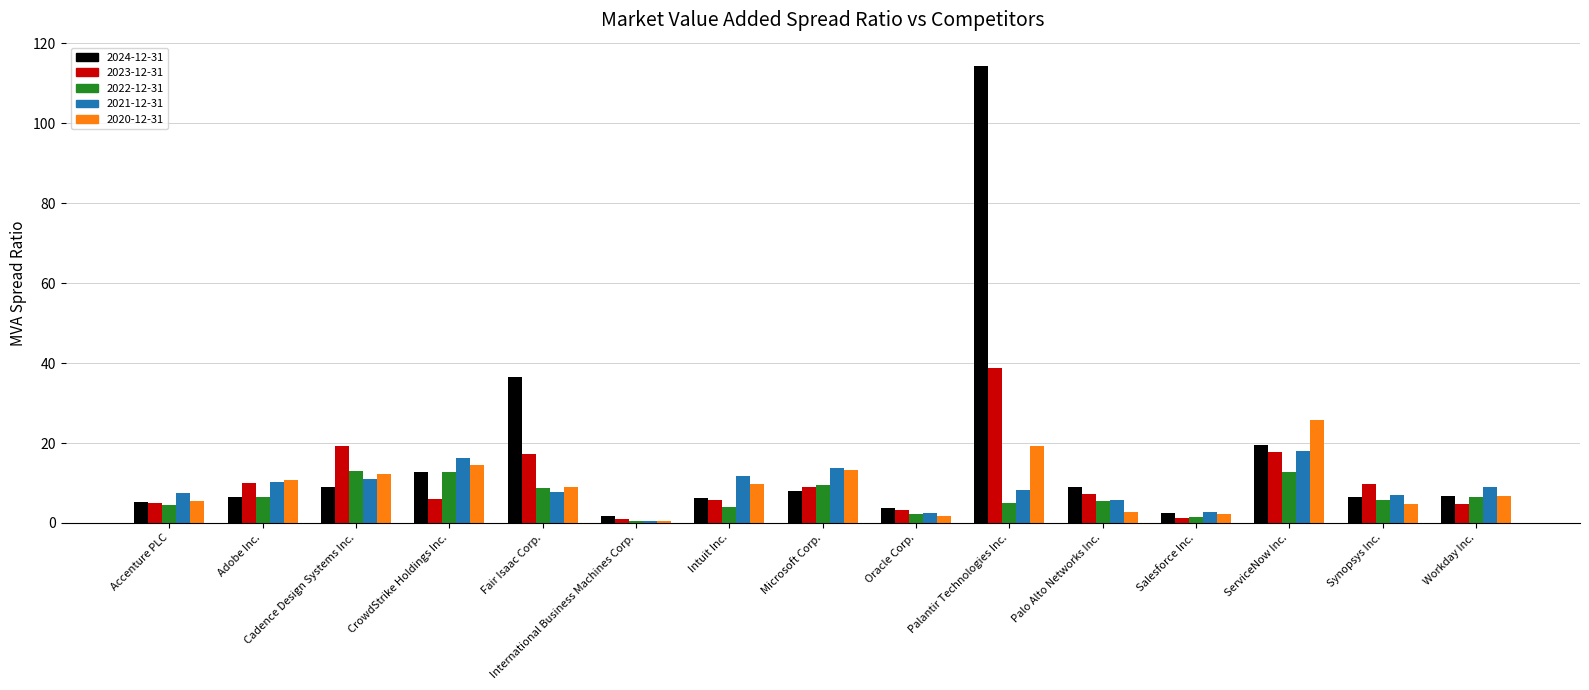

What is the difference between the maximum and second lowest values in the 2023-12-31 series?

37.5